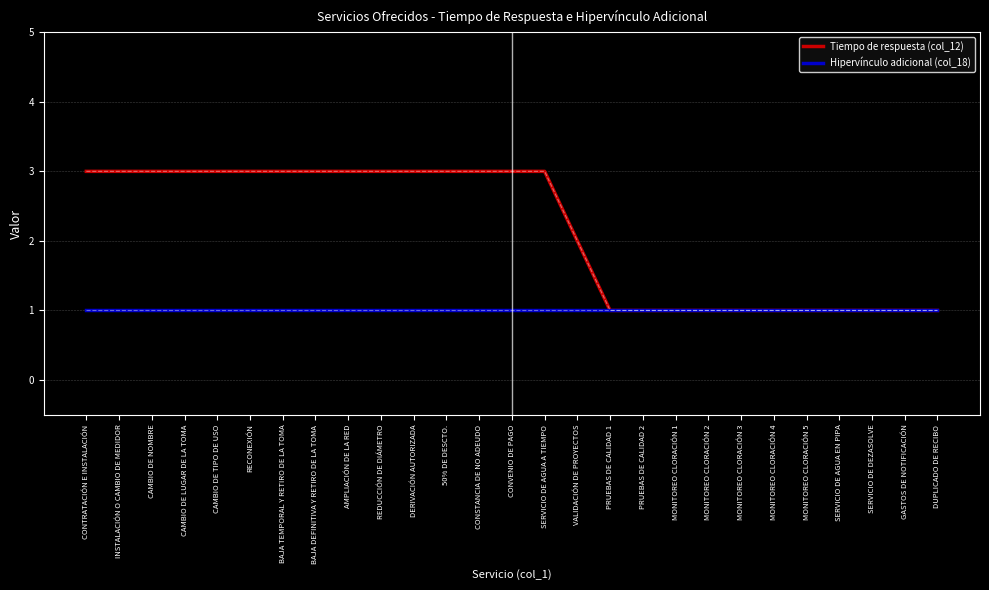

At RECONEXIÓN, list the series in order from largest to smallest.

Tiempo de respuesta (col_12), Hipervínculo adicional (col_18)